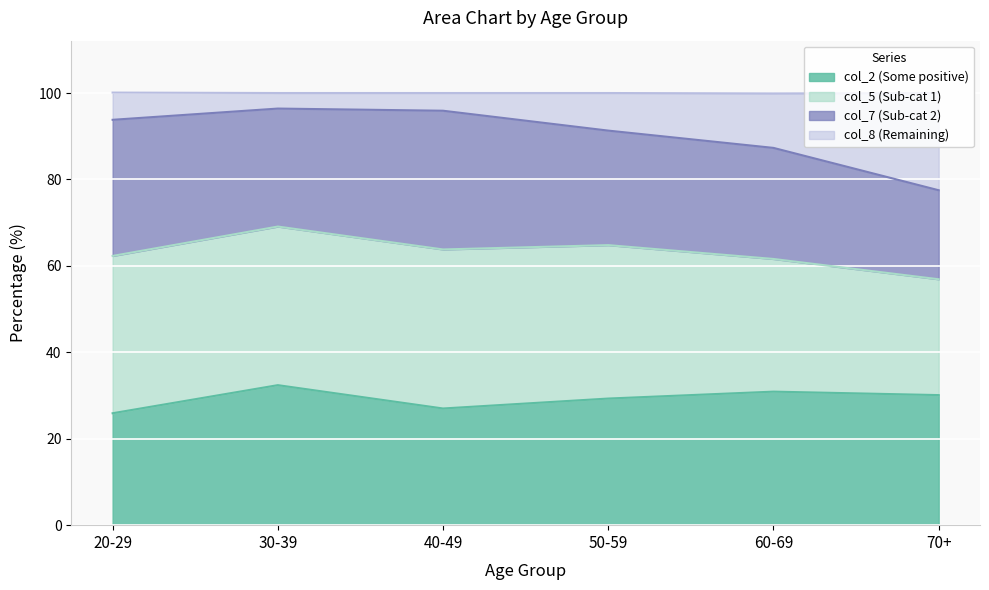

What is the maximum value for col_2 (Some positive)?

32.4